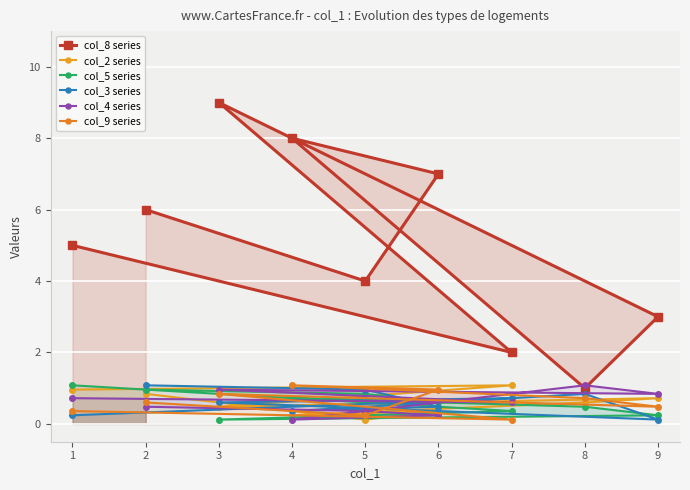

What are all the series names shown in the legend?

col_8 series, col_2 series, col_5 series, col_3 series, col_4 series, col_9 series